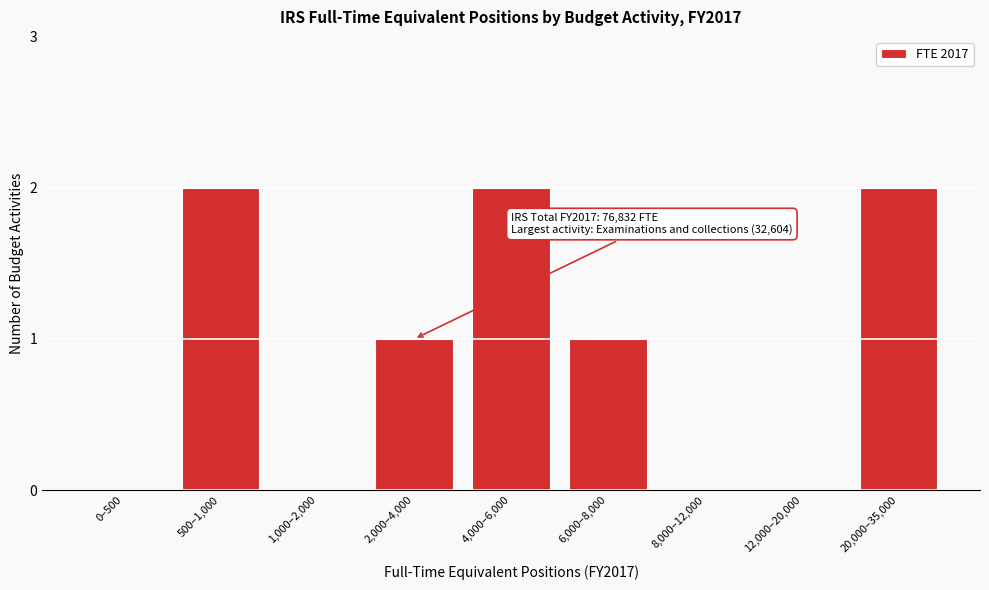

Reading left to right, transcribe all the data shown in this chart.

0–500=0	500–1,000=2	1,000–2,000=0	2,000–4,000=1	4,000–6,000=2	6,000–8,000=1	8,000–12,000=0	12,000–20,000=0	20,000–35,000=2